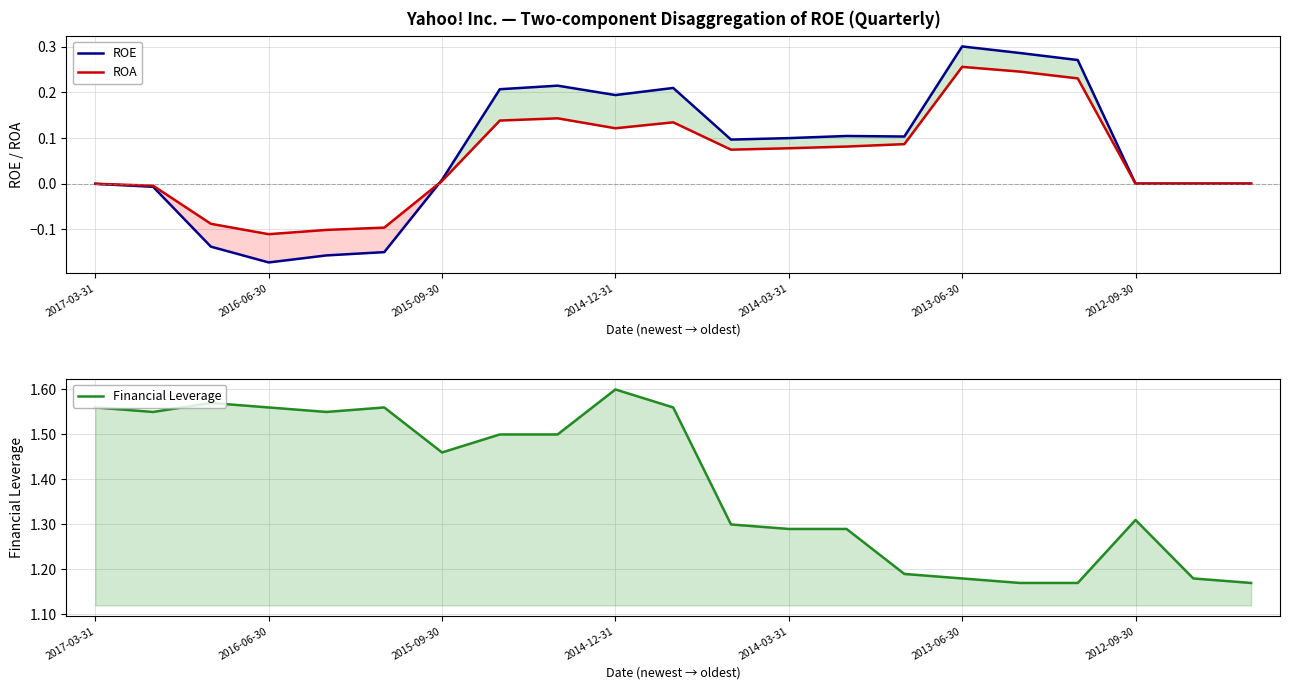

True or false: Financial Leverage and ROE intersect in this chart.

False